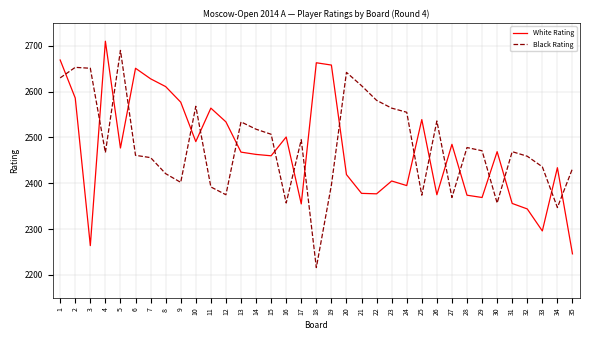

True or false: White Rating has a value of 2564 at 11.

True